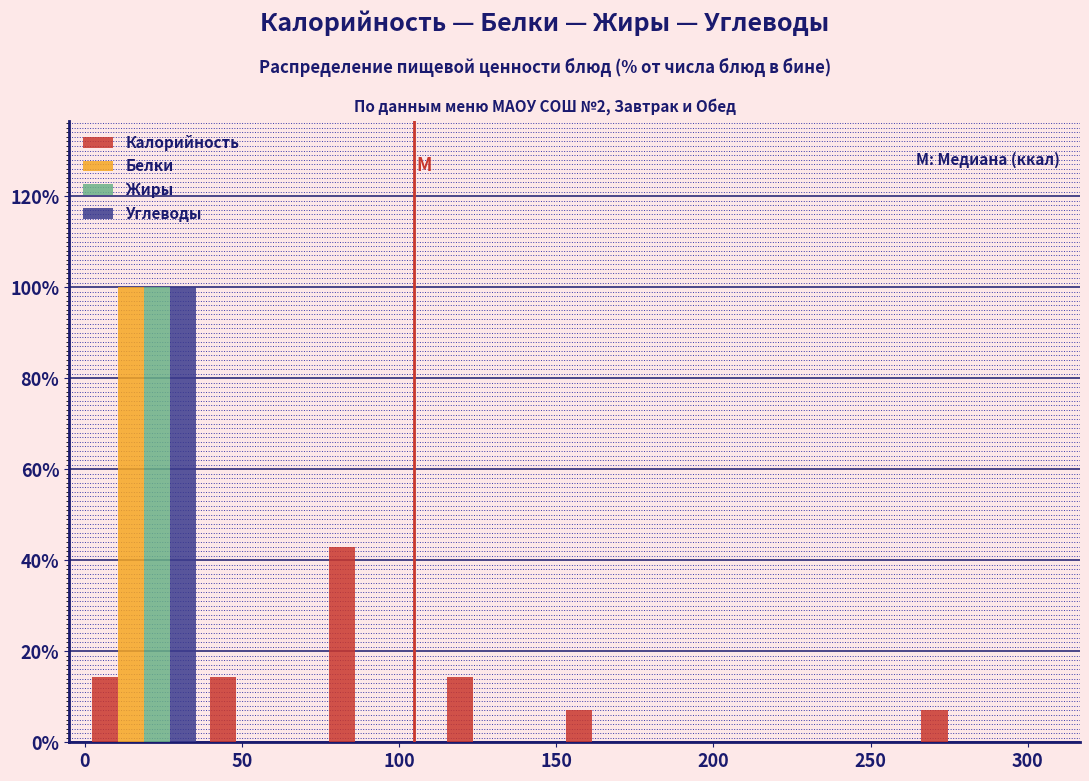

Reading left to right, list every range on the x-axis with the height of the bar of each series over it. Neither the bar edges nor the heights are printed on the chart, so give them approximately, as read against the axes.

0 to 40: Калорийность=14	Белки=100	Жиры=100	Углеводы=100
40 to 75: Калорийность=14	Белки=0	Жиры=0	Углеводы=0
75 to 115: Калорийность=42	Белки=0	Жиры=0	Углеводы=0
115 to 150: Калорийность=14	Белки=0	Жиры=0	Углеводы=0
150 to 190: Калорийность=8	Белки=0	Жиры=0	Углеводы=0
190 to 225: Калорийность=0	Белки=0	Жиры=0	Углеводы=0
225 to 265: Калорийность=0	Белки=0	Жиры=0	Углеводы=0
265 to 300: Калорийность=8	Белки=0	Жиры=0	Углеводы=0